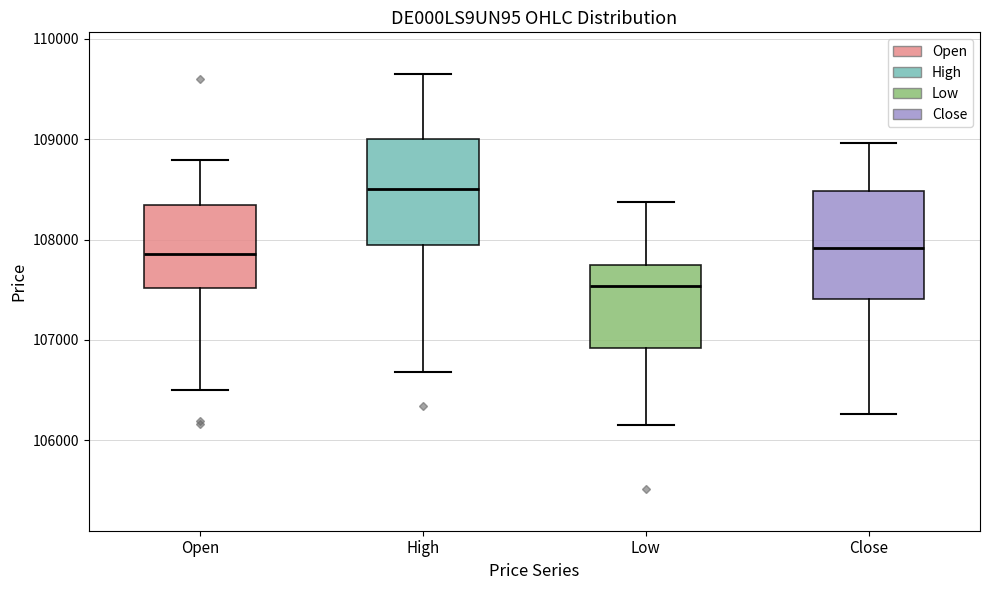

Reading left to right, read every box against the y-axis: the position of its median line, the range the box covers, and the ends of its whiskers. The values are not printed on the chart, so give them approximately, as read against the axis.

Open: median 107900, box 107500 to 108300, whiskers 106500 to 108800
High: median 108500, box 107900 to 109000, whiskers 106700 to 109700
Low: median 107500, box 106900 to 107700, whiskers 106200 to 108400
Close: median 107900, box 107400 to 108500, whiskers 106300 to 109000